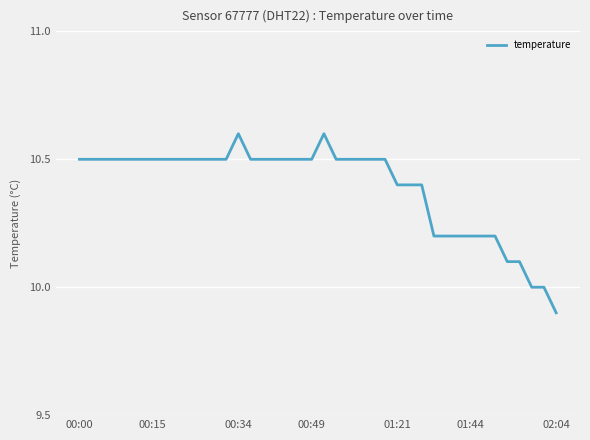

What is the greatest value displayed?

10.6